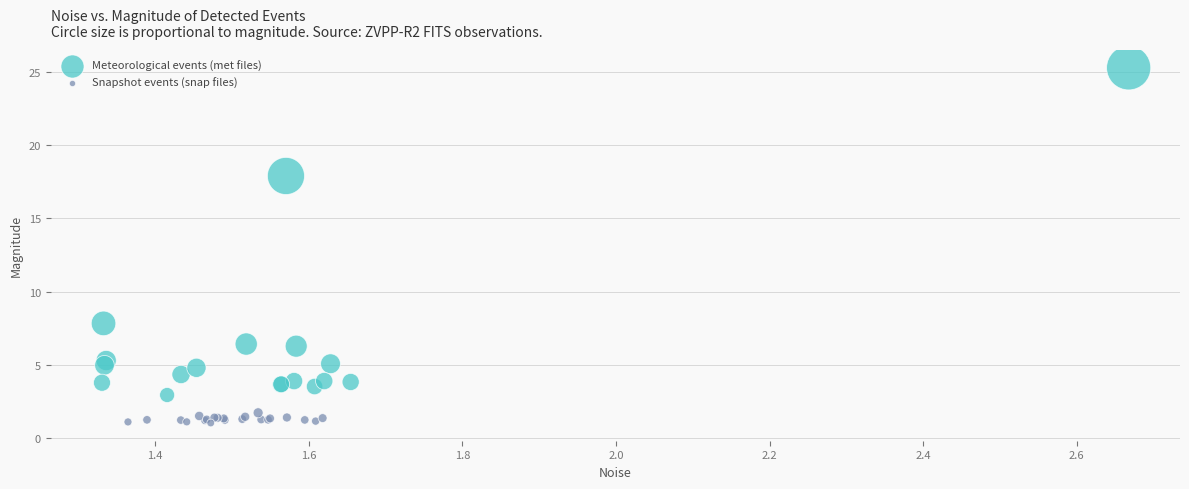

Which series has the widest spread of Y values?

Meteorological events (met files)